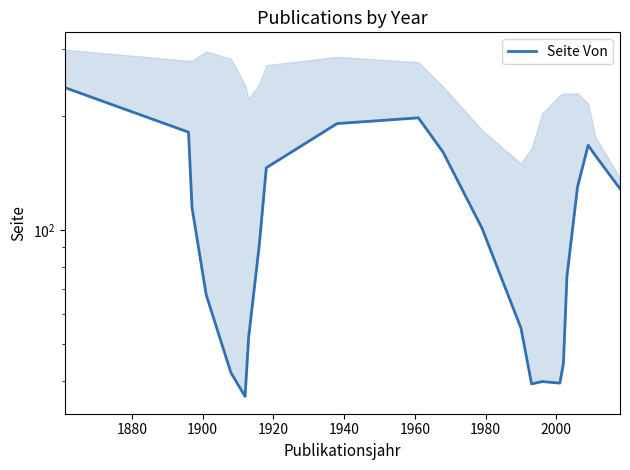

Does the chart have visible grid lines?

No